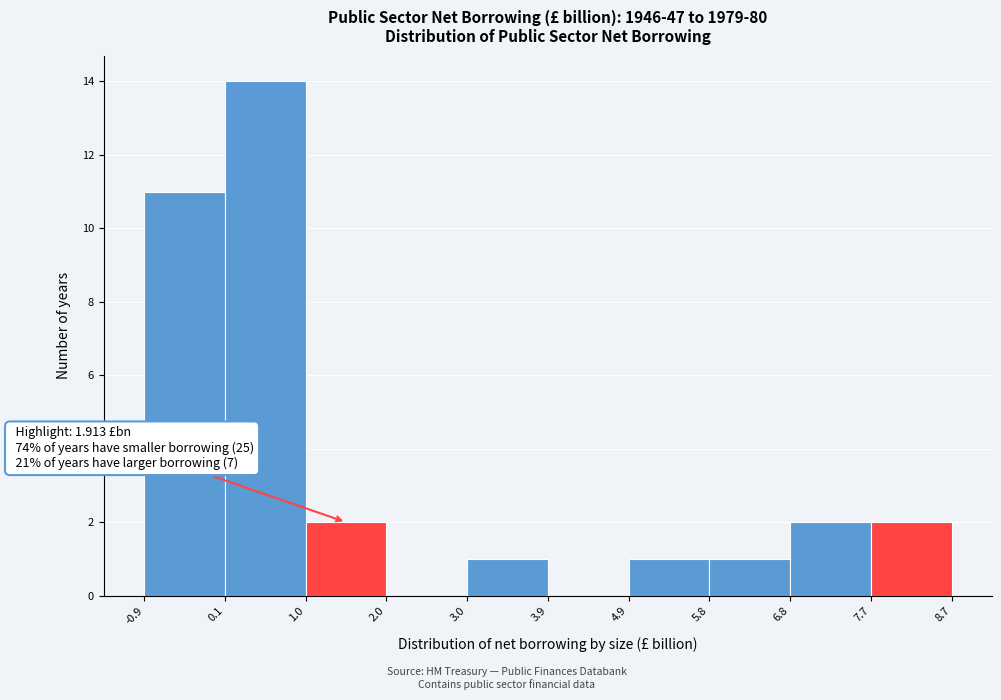

Which range on the x-axis has the tallest bar?

0.1 to 1.0